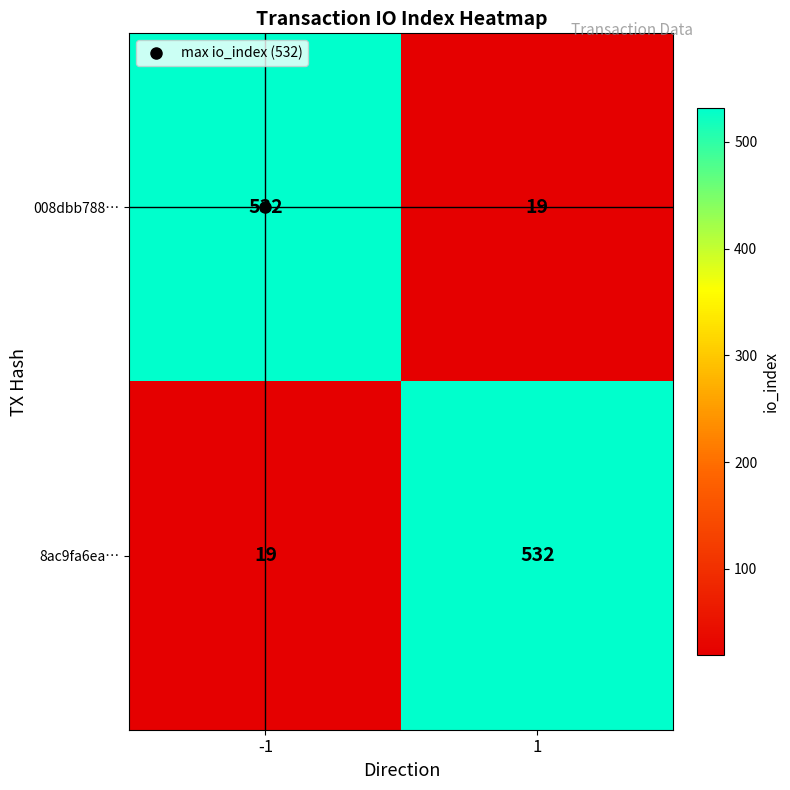

Rank the series at 1 from lowest to highest value.

008dbb788…, 8ac9fa6ea…